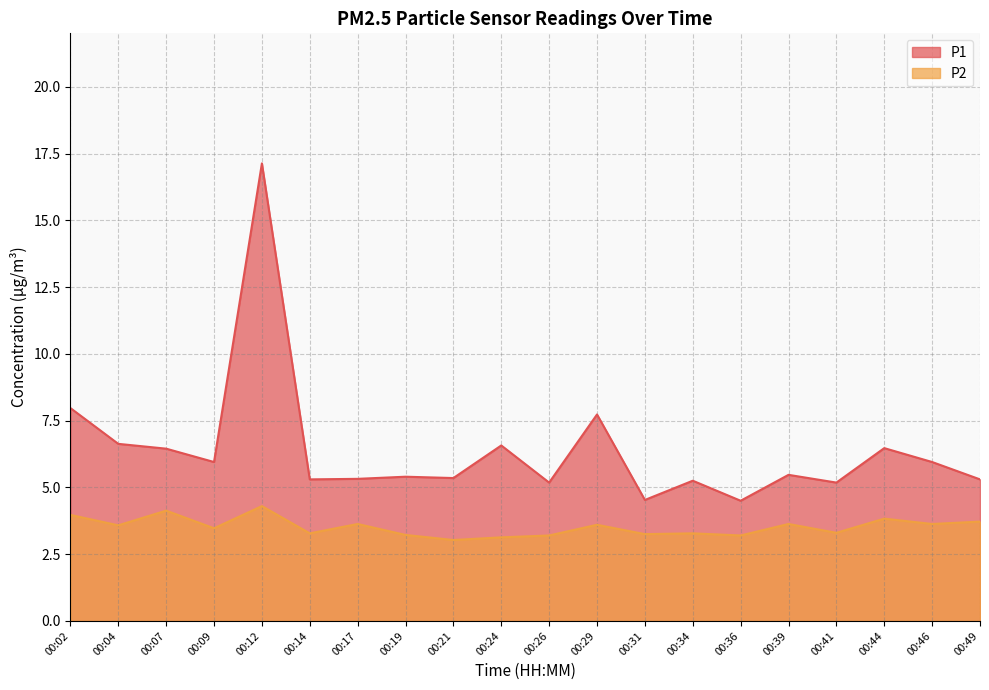

How many distinct data groups are displayed?

2